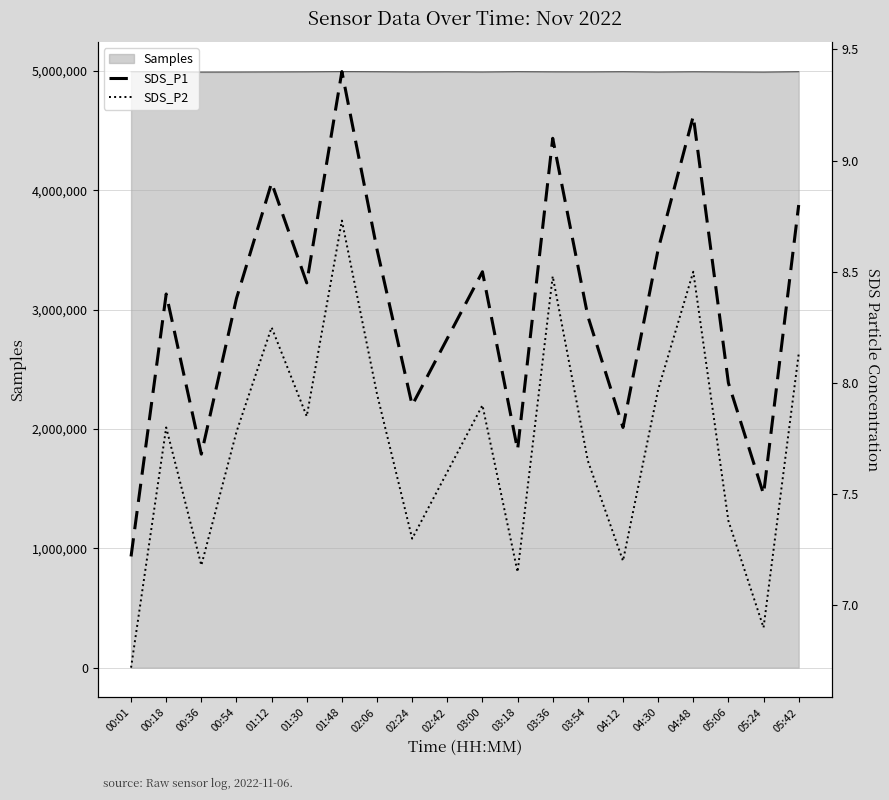

What is the difference between the second highest and second lowest values in the SDS_P1 series?

1.7